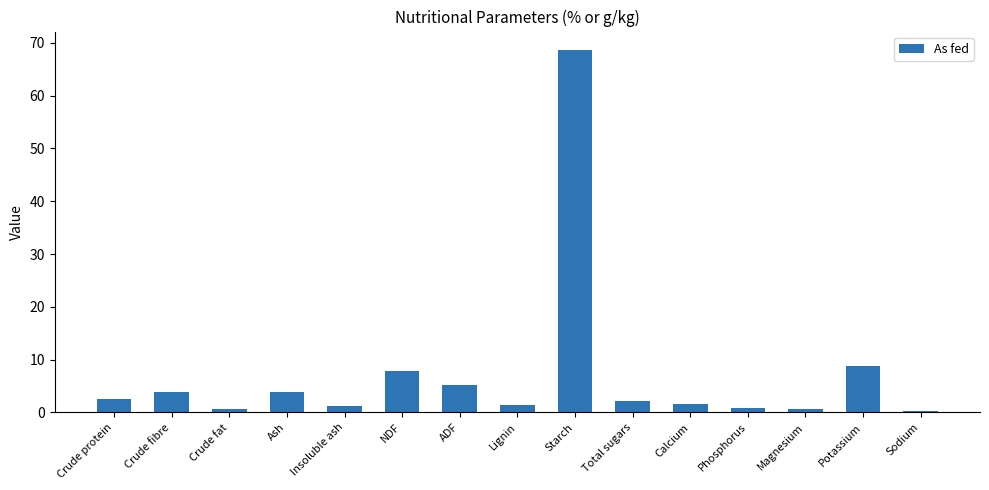

What is the greatest value displayed?

68.7